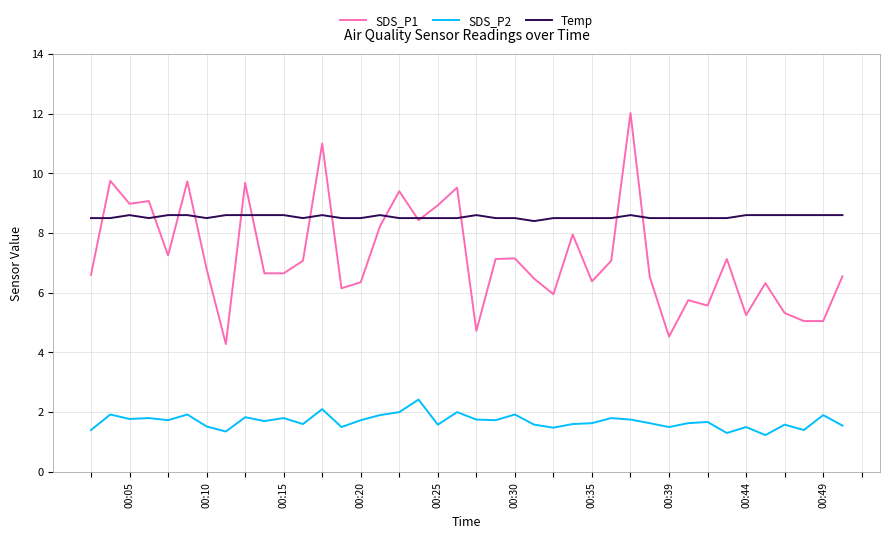

List the series in order of their peak value, highest first.

SDS_P1, Temp, SDS_P2